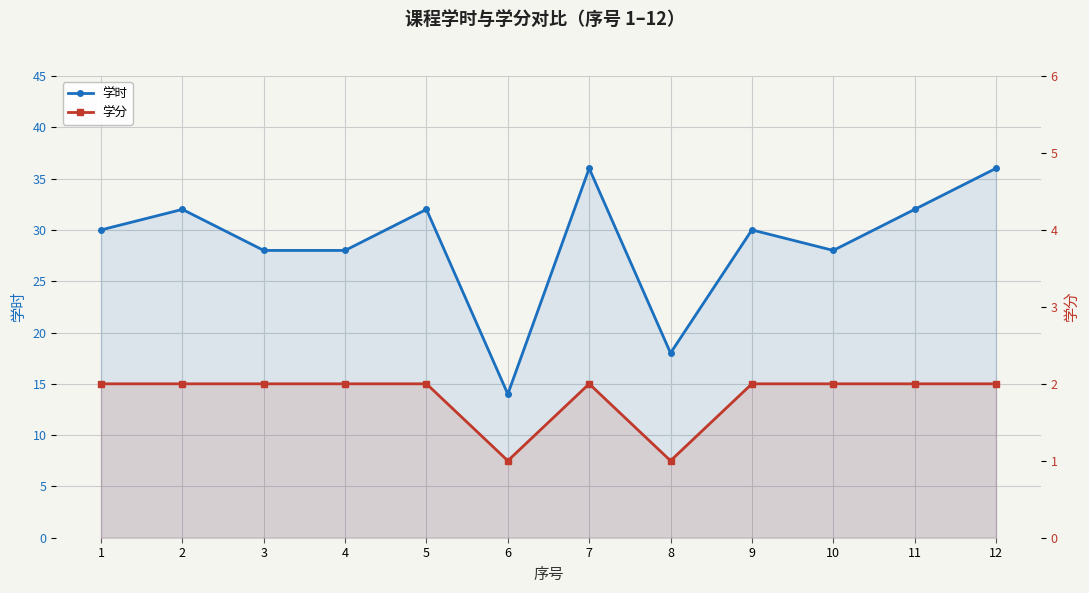

Reading left to right, list all the values displayed in this chart.

学时: 1=30	2=32	3=28	4=28	5=32	6=14	7=36	8=18	9=30	10=28	11=32	12=36
学分: 1=2	2=2	3=2	4=2	5=2	6=1	7=2	8=1	9=2	10=2	11=2	12=2